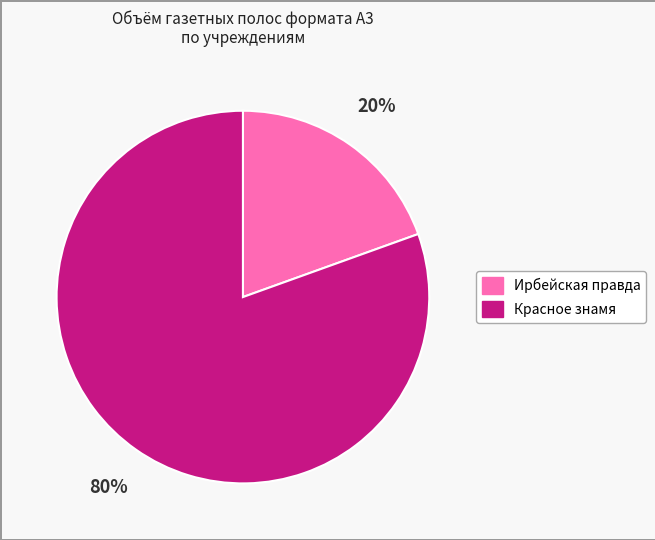

Count the number of slices in the pie.

2